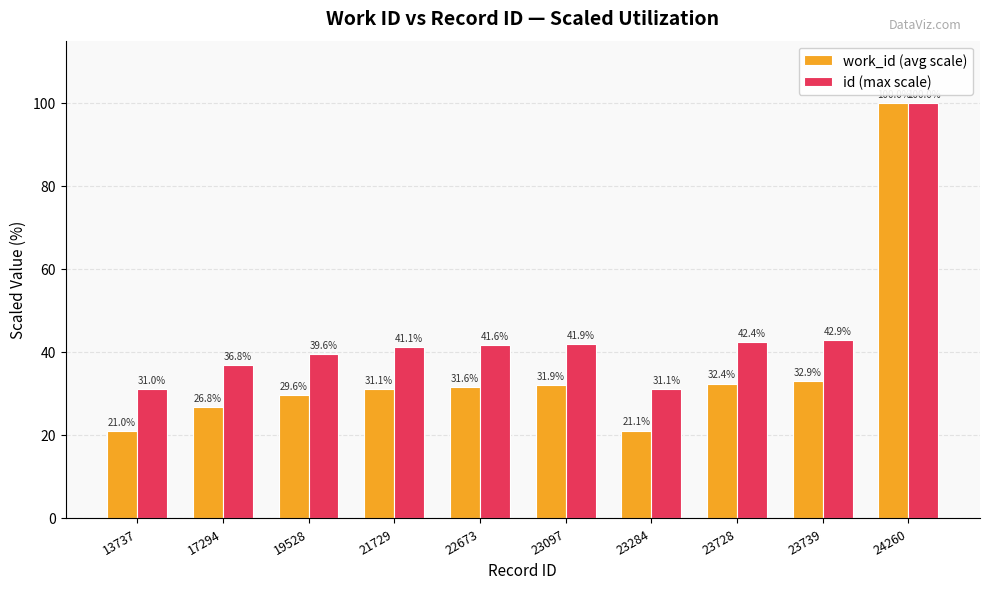

Which label corresponds to the largest value in the chart?

24260